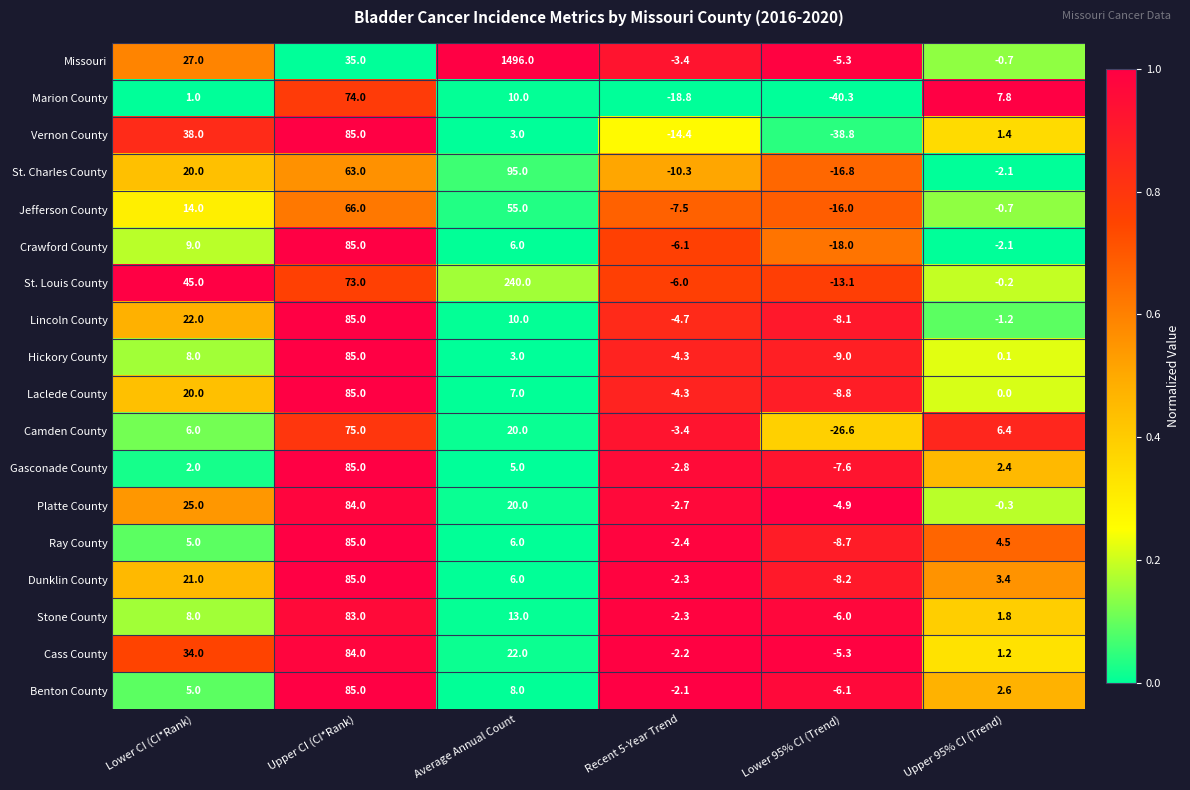

Rank the categories by Platte County value from highest to lowest.

Upper CI (CI*Rank), Lower CI (CI*Rank), Average Annual Count, Upper 95% CI (Trend), Recent 5-Year Trend, Lower 95% CI (Trend)